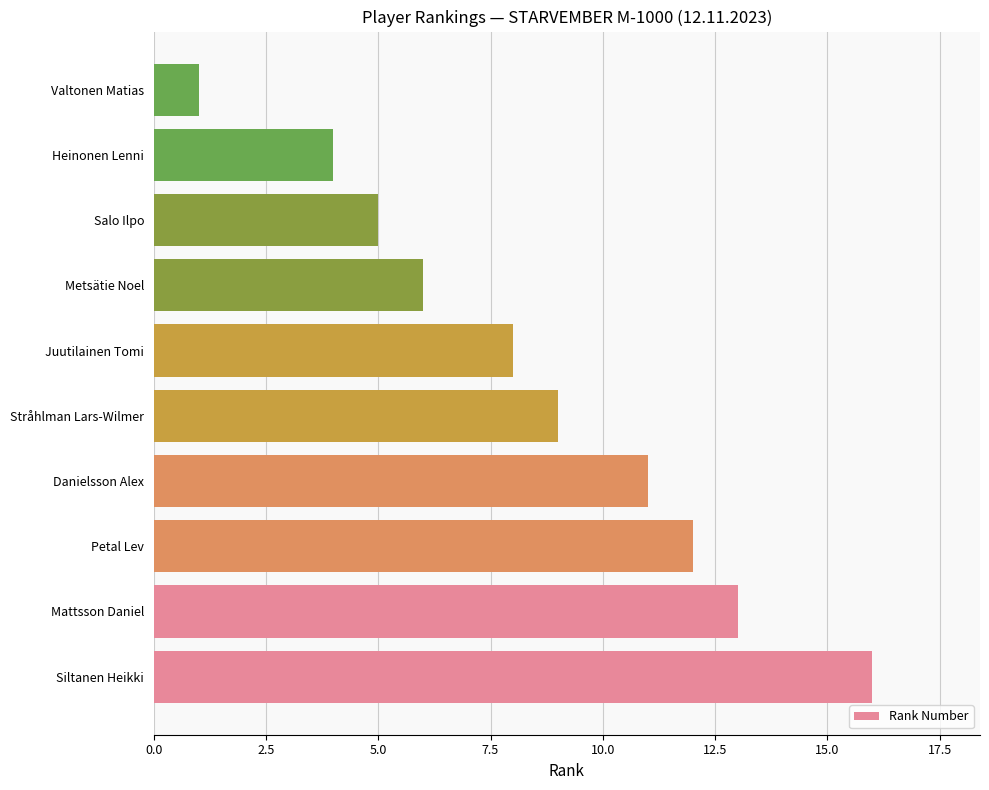

List the labels in order of value, smallest first.

Valtonen Matias, Heinonen Lenni, Salo Ilpo, Metsätie Noel, Juutilainen Tomi, Stråhlman Lars-Wilmer, Danielsson Alex, Petal Lev, Mattsson Daniel, Siltanen Heikki